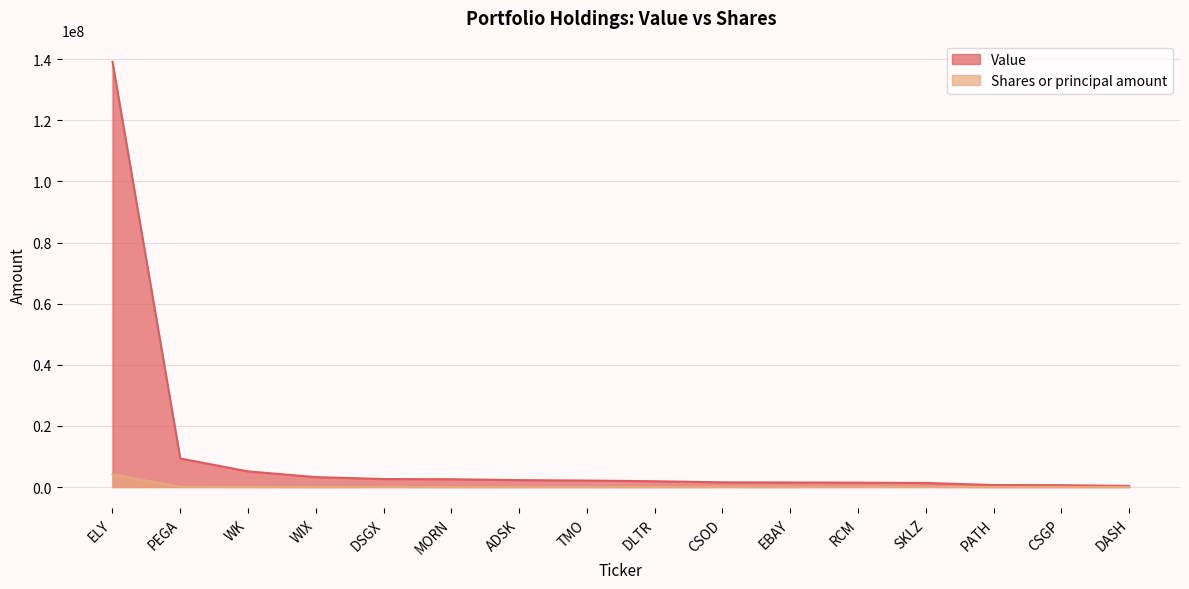

Rank the categories by Shares or principal amount value from highest to lowest.

ELY, PEGA, RCM, SKLZ, WK, DSGX, CSOD, EBAY, DLTR, WIX, MORN, PATH, ADSK, CSGP, TMO, DASH